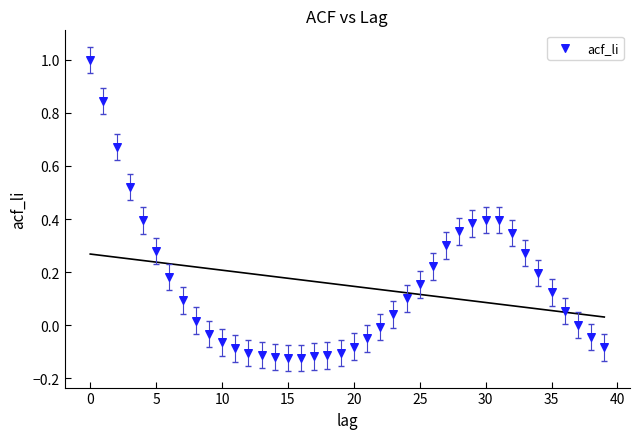

What is the range of Y values (max minus min)?

1.1